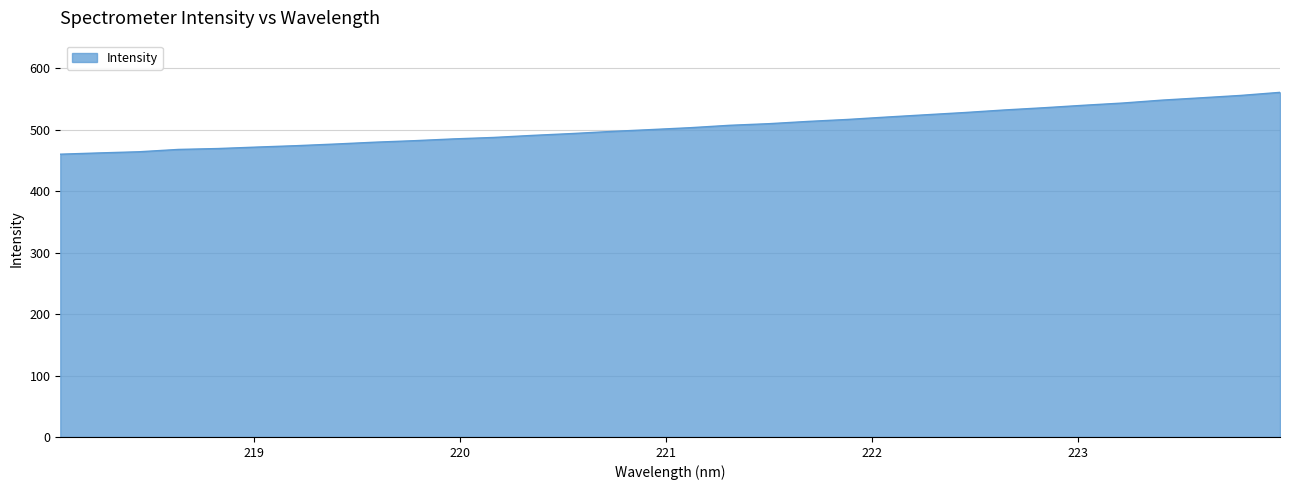

What is the greatest value displayed?

561.1